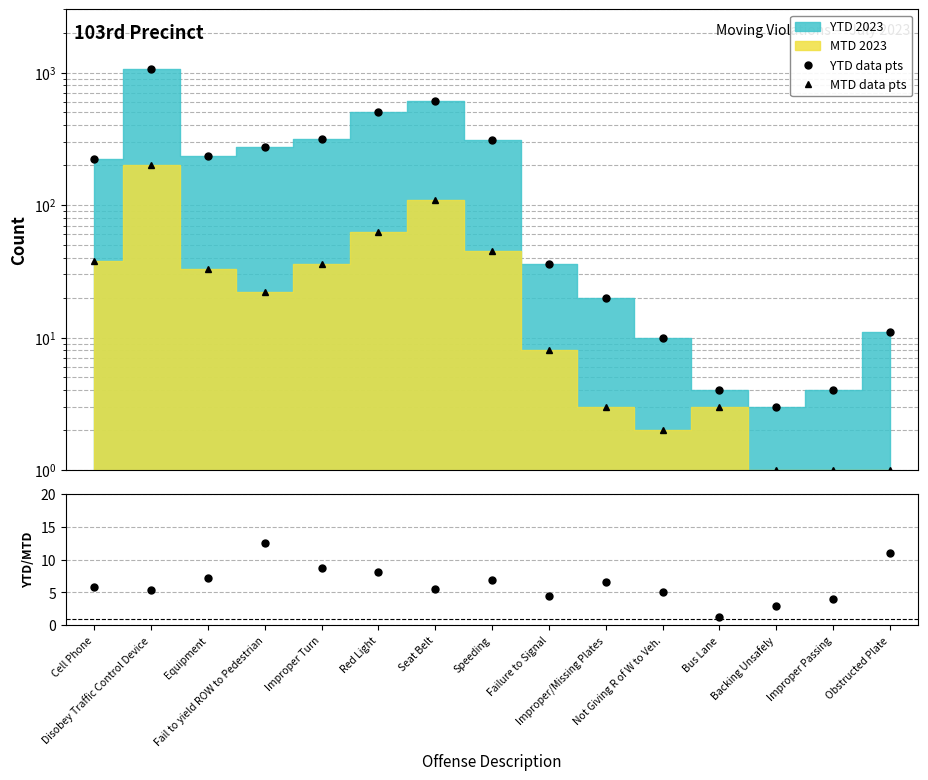

Rank the series at Disobey Traffic Control Device from lowest to highest value.

YTD/MTD, MTD data pts, YTD data pts